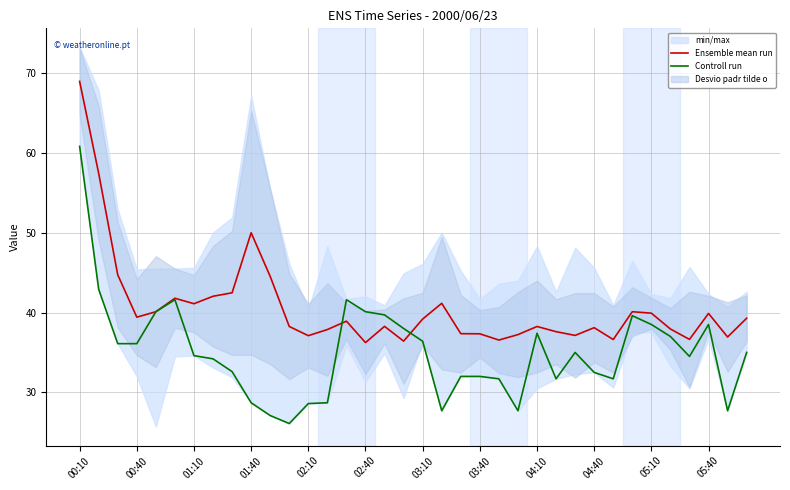

At which category is the sum across all series the highest?

00:10